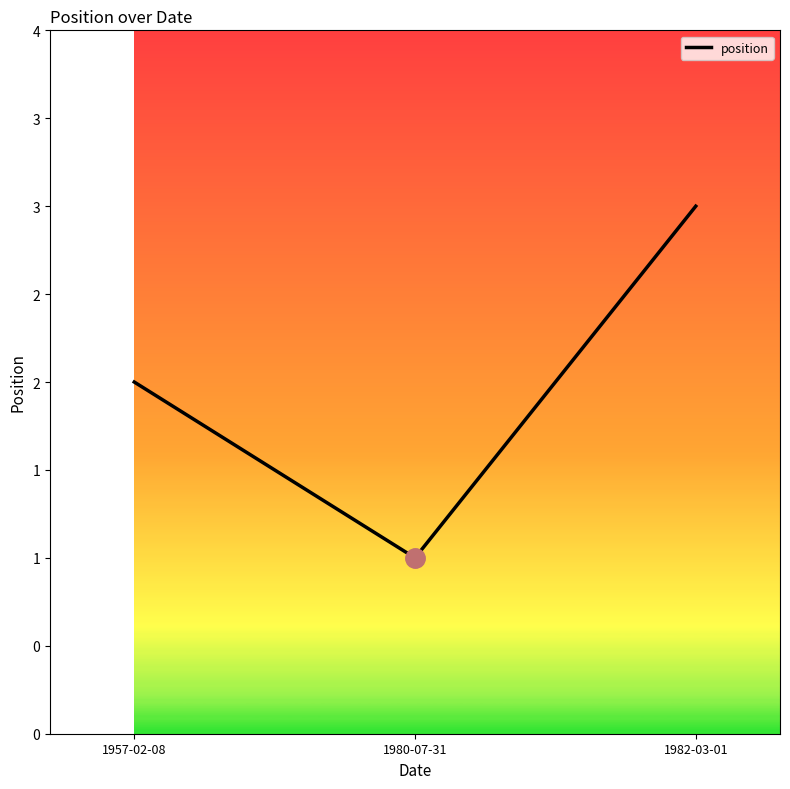

Is it true that the value at 1980-07-31 is 0?

False